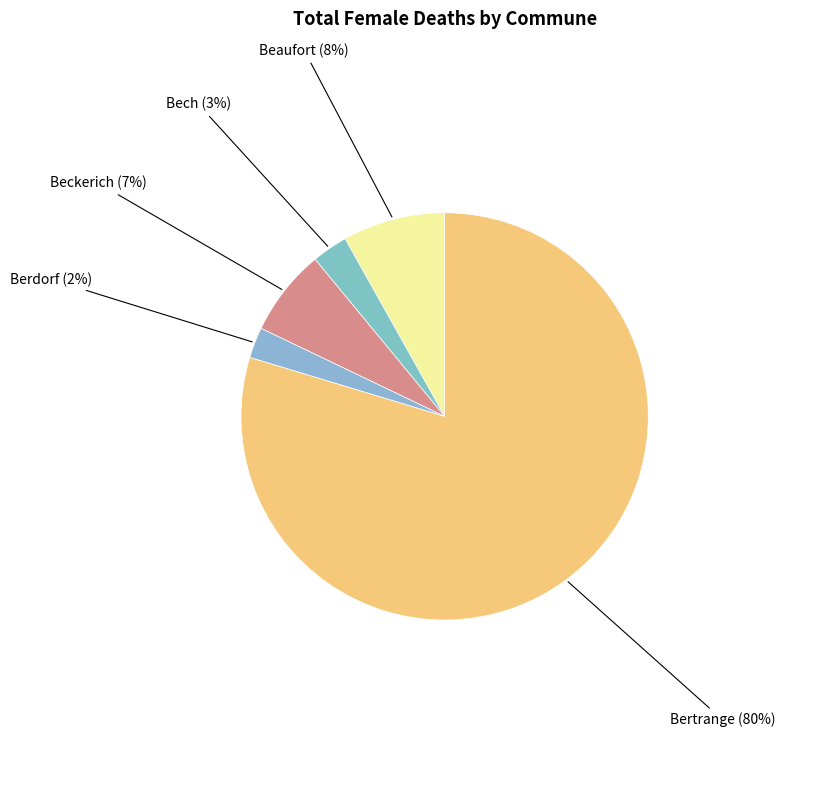

Is there a majority slice in this chart?

Yes